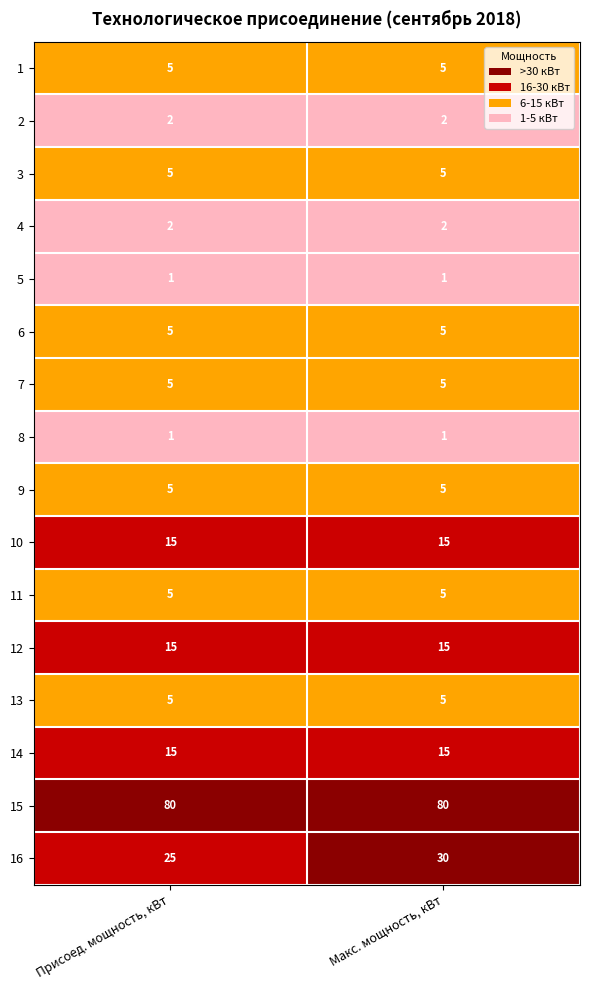

The value of 14 at Присоед. мощность, кВт is 15. True or false?

True